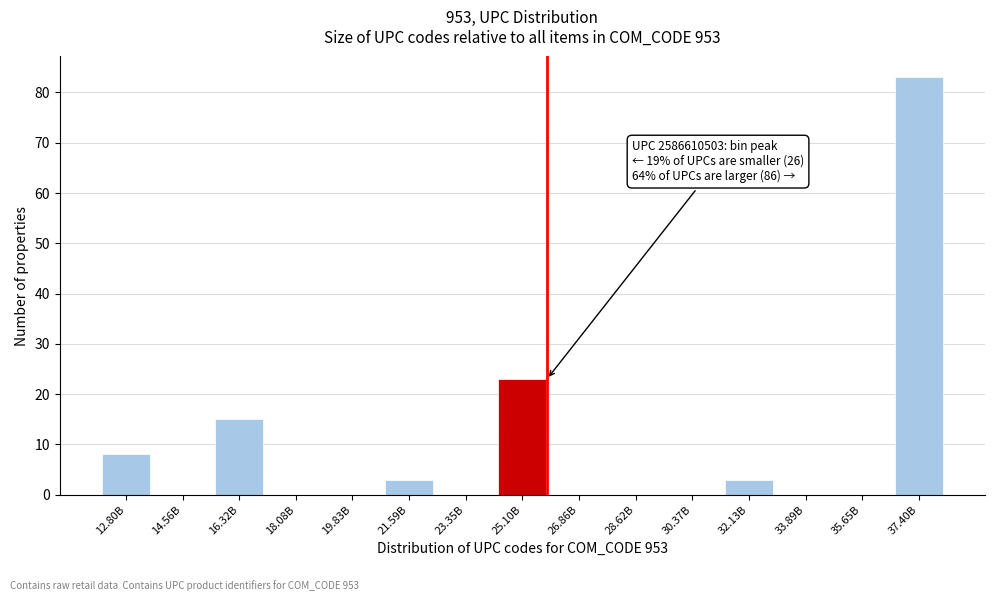

Reading left to right, extract all data points from this chart.

12.80B=8	14.56B=0	16.32B=15	18.08B=0	19.83B=0	21.59B=3	23.35B=0	25.10B=23	26.86B=0	28.62B=0	30.37B=0	32.13B=3	33.89B=0	35.65B=0	37.40B=83